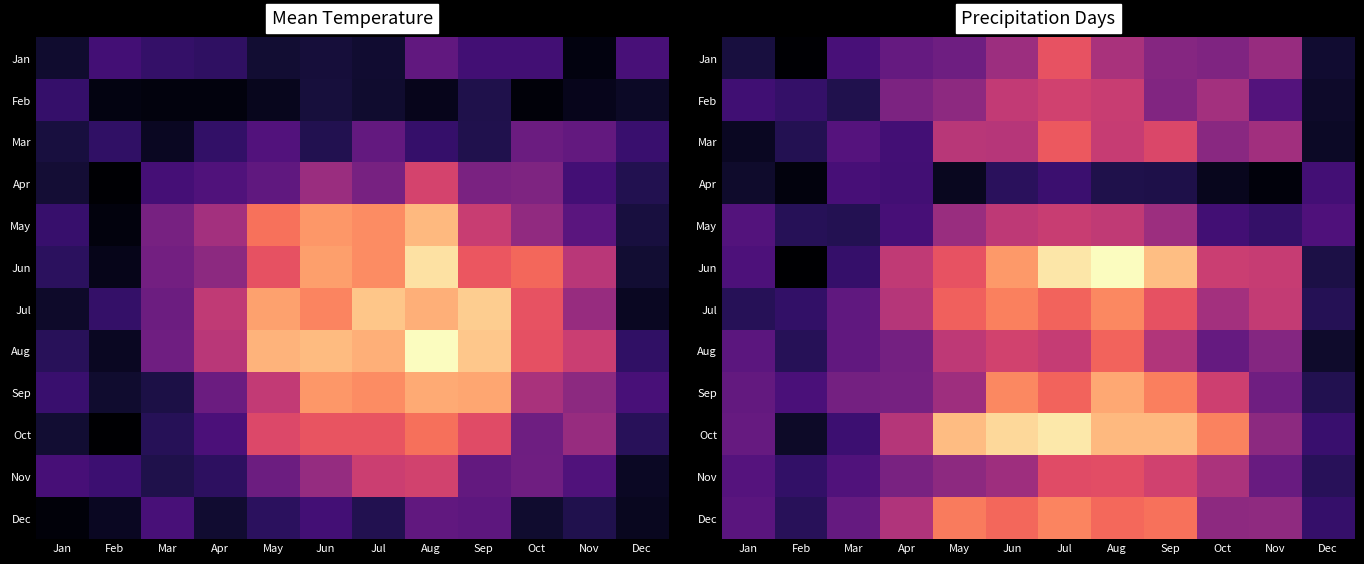

What is the spread (max minus min) of values at Jun?

0.8